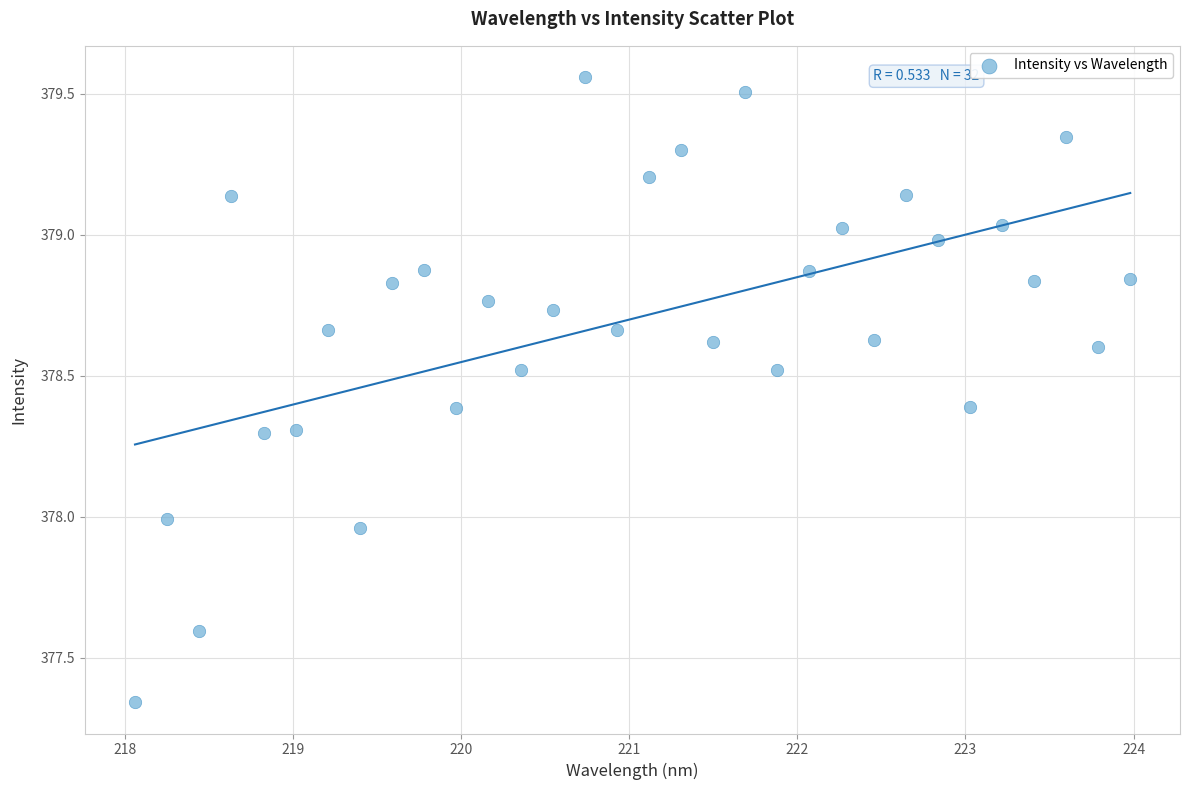

What is the range of X values (max minus min)?

5.9